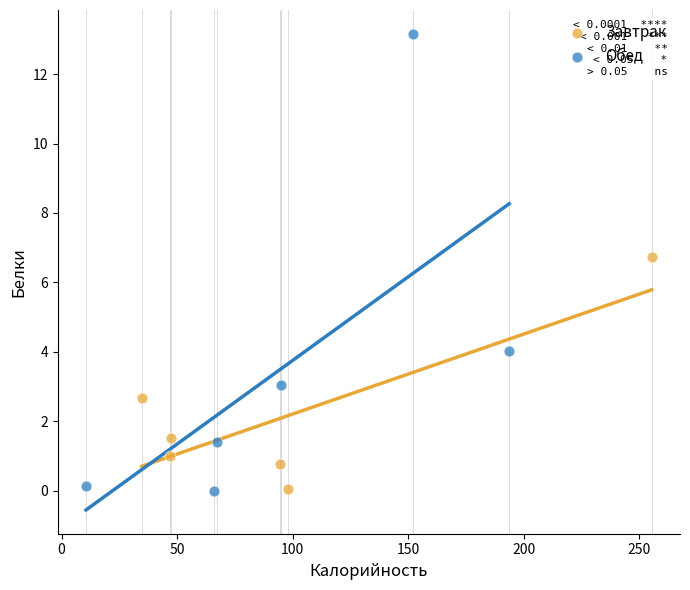

Which series has the largest Y range (max minus min)?

Обед